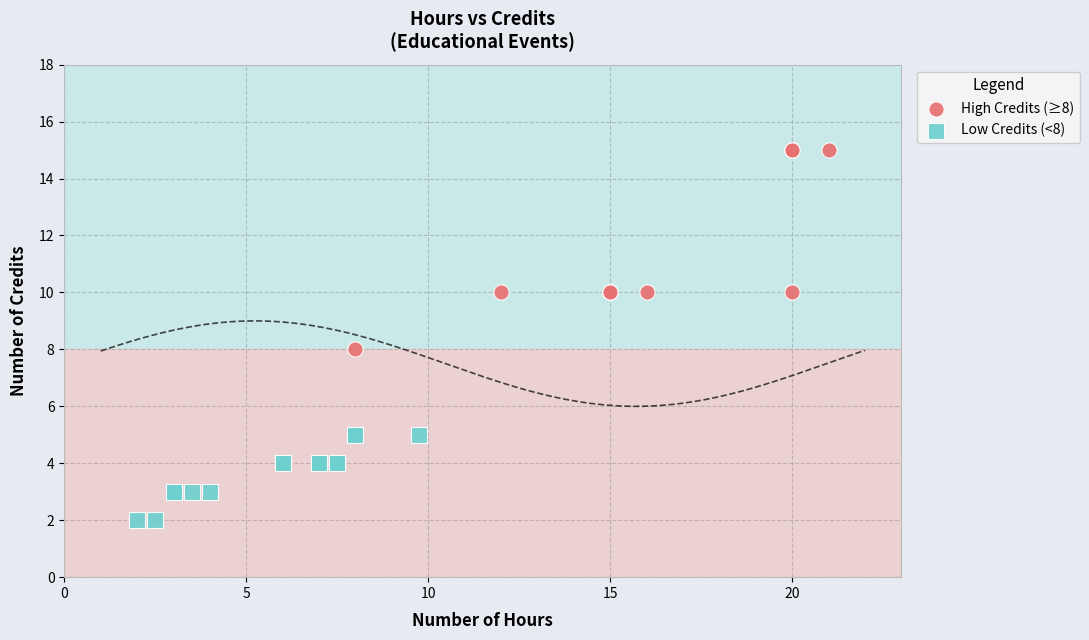

Which series reaches the minimum Y coordinate?

Low Credits (<8)